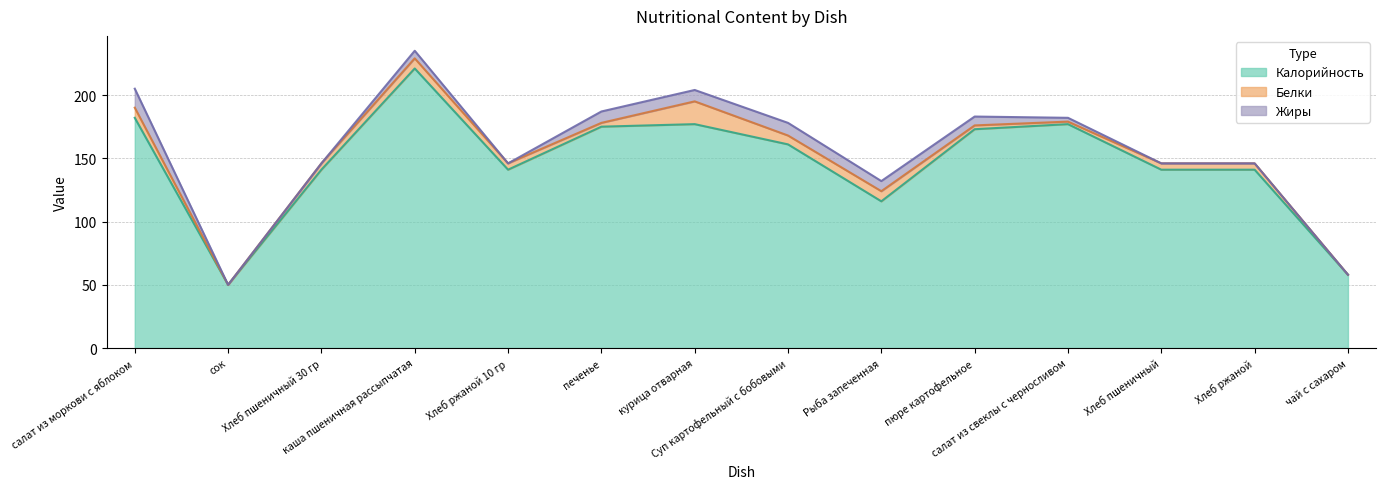

At Суп картофельный с бобовыми, list the series in order from largest to smallest.

Калорийность, Жиры, Белки